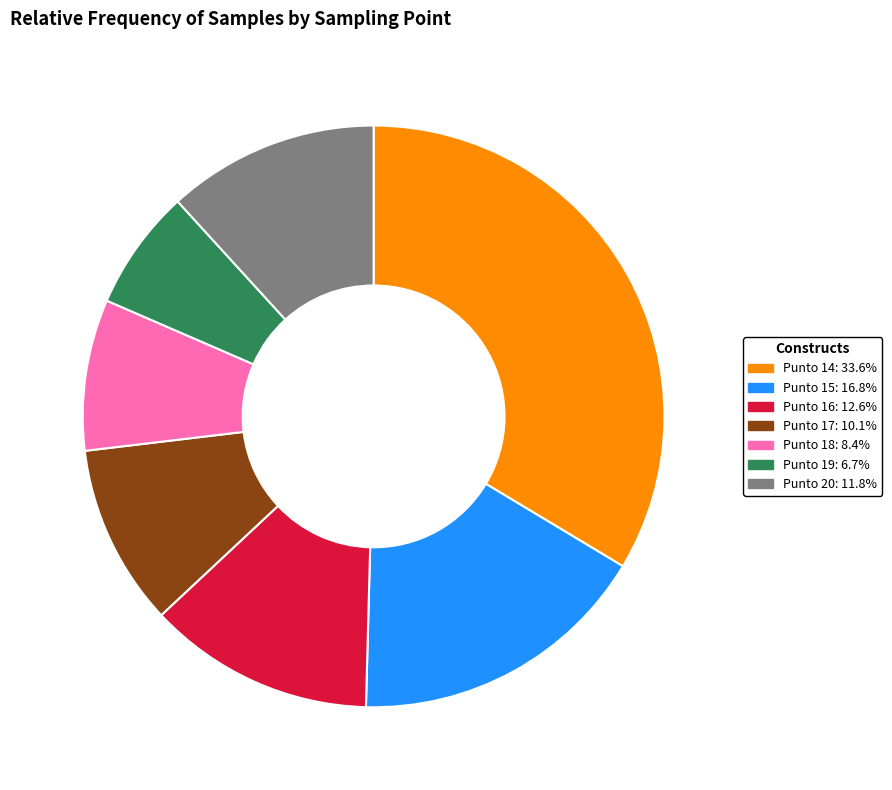

How many segments does this pie chart have?

7